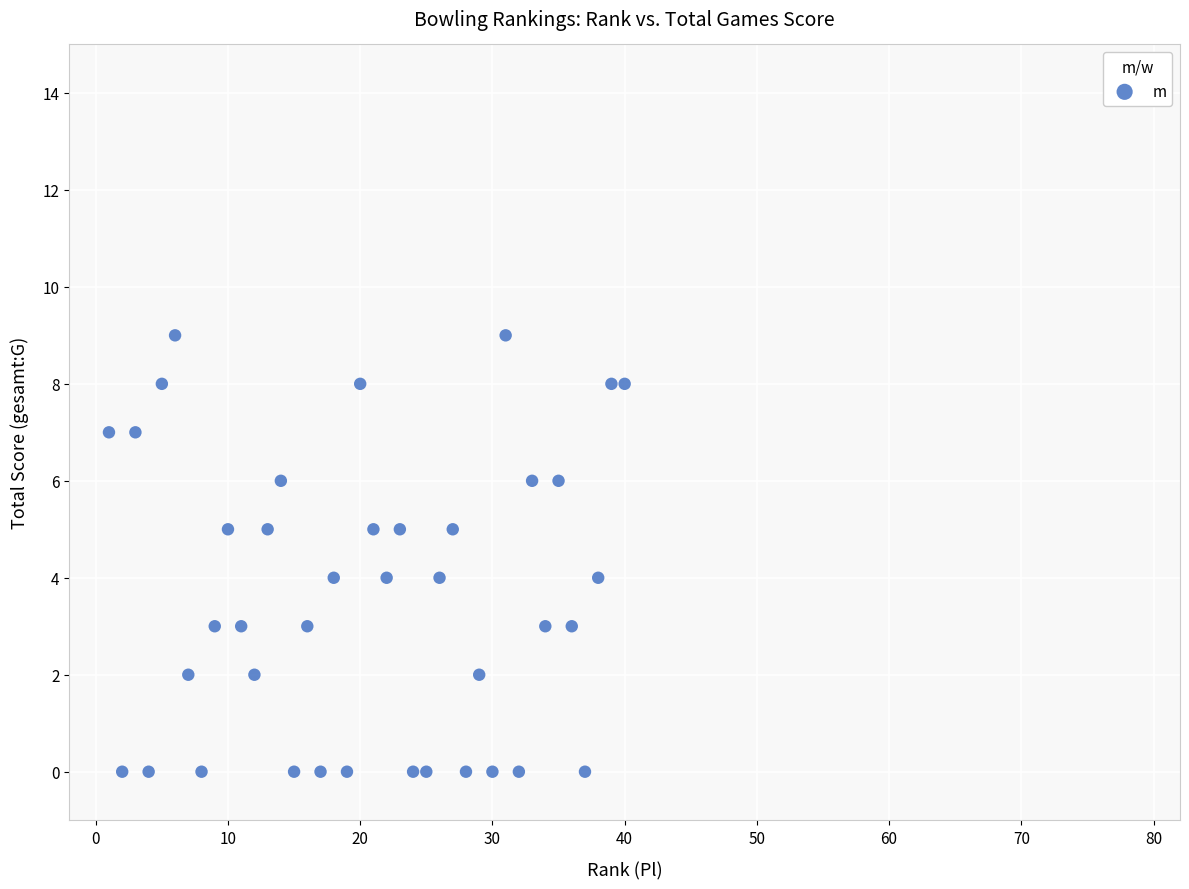

What is the range of Y values (max minus min)?

9